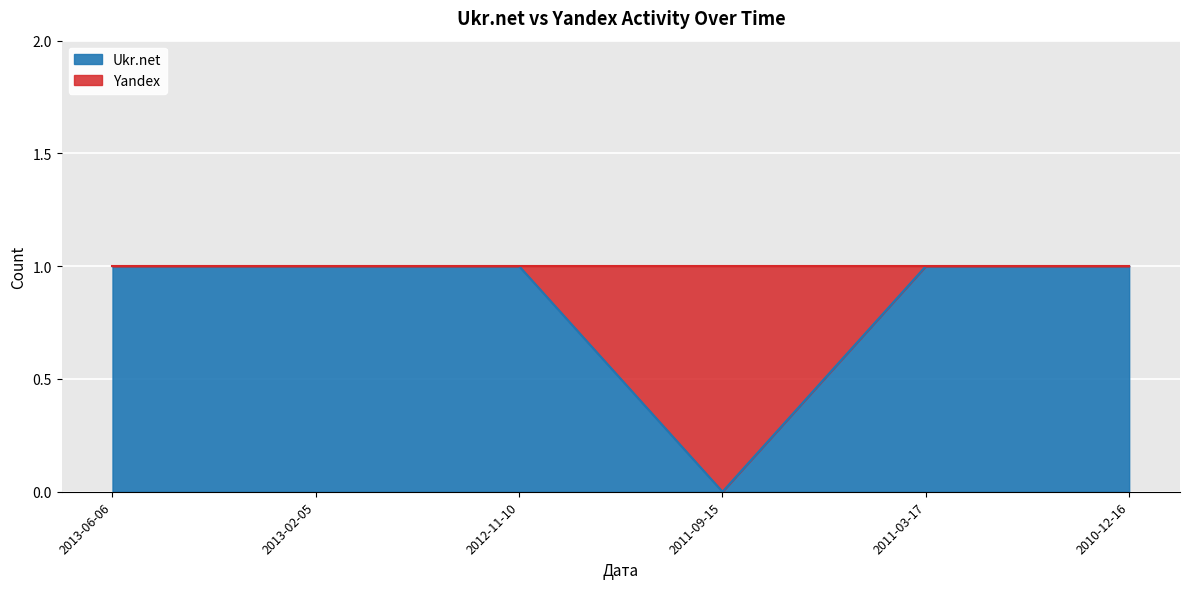

What is the ratio of the value at 2010-12-16 to the value at 2013-06-06?

1.0